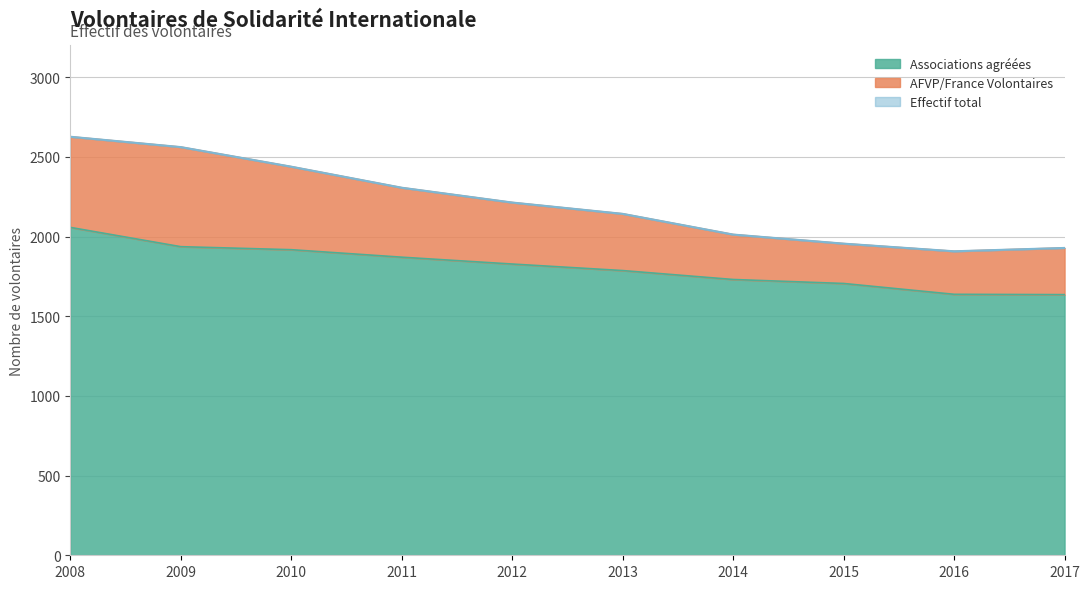

What is the difference between the Associations agréées values at 2010 and 2015?

212